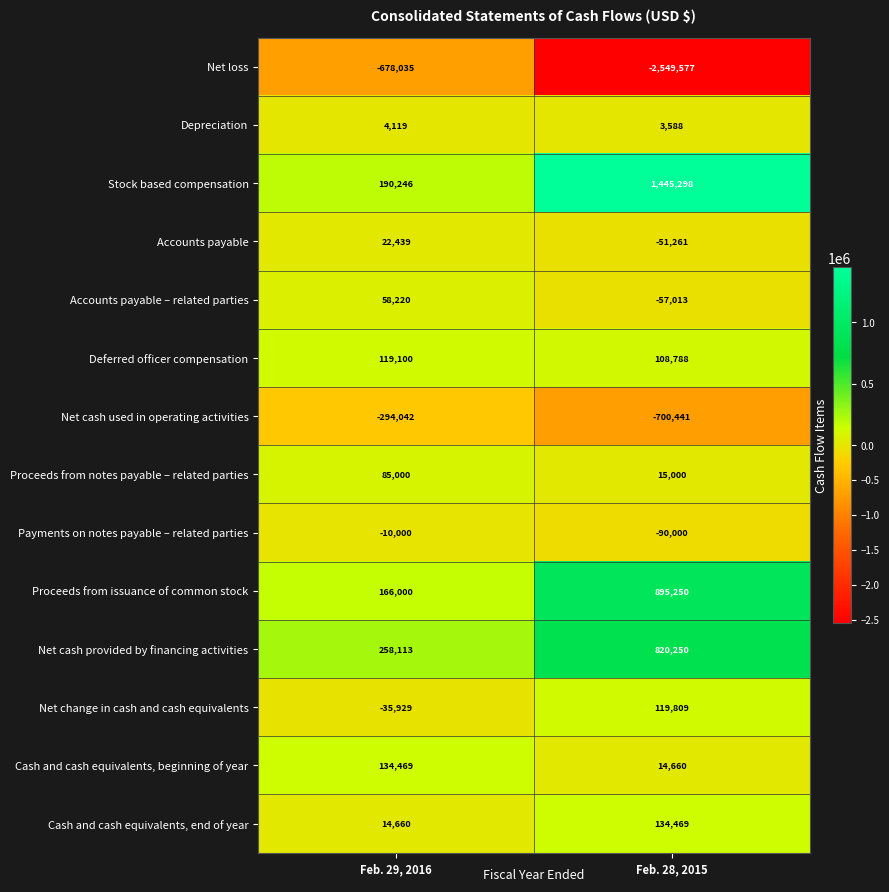

Which series has the largest range (max minus min)?

Net loss